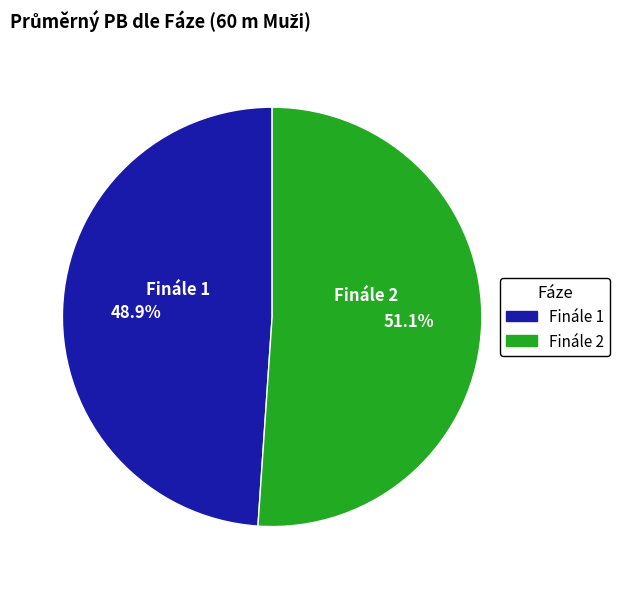

Rank the categories by value from highest to lowest.

Finále 2, Finále 1